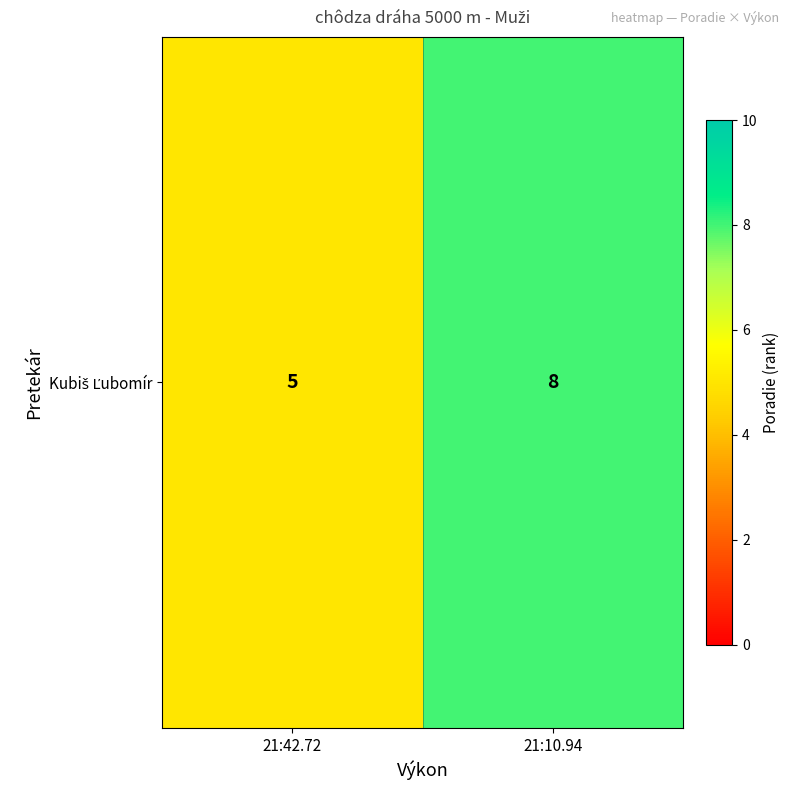

What is the greatest value displayed?

8